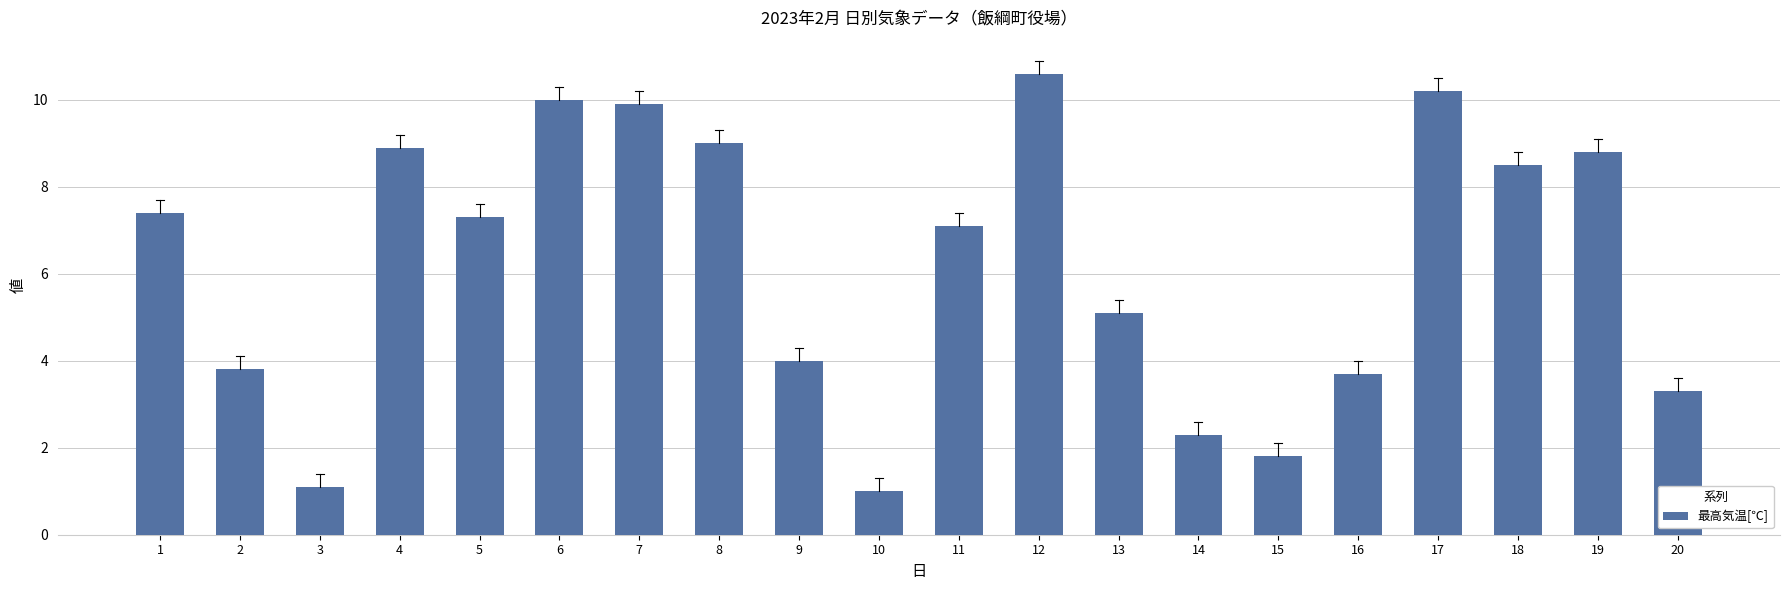

Reading left to right, list all the values displayed in this chart.

1=7.4	2=3.8	3=1.1	4=8.9	5=7.3	6=10.0	7=9.9	8=9.0	9=4.0	10=1.0	11=7.1	12=10.6	13=5.1	14=2.3	15=1.8	16=3.7	17=10.2	18=8.5	19=8.8	20=3.3